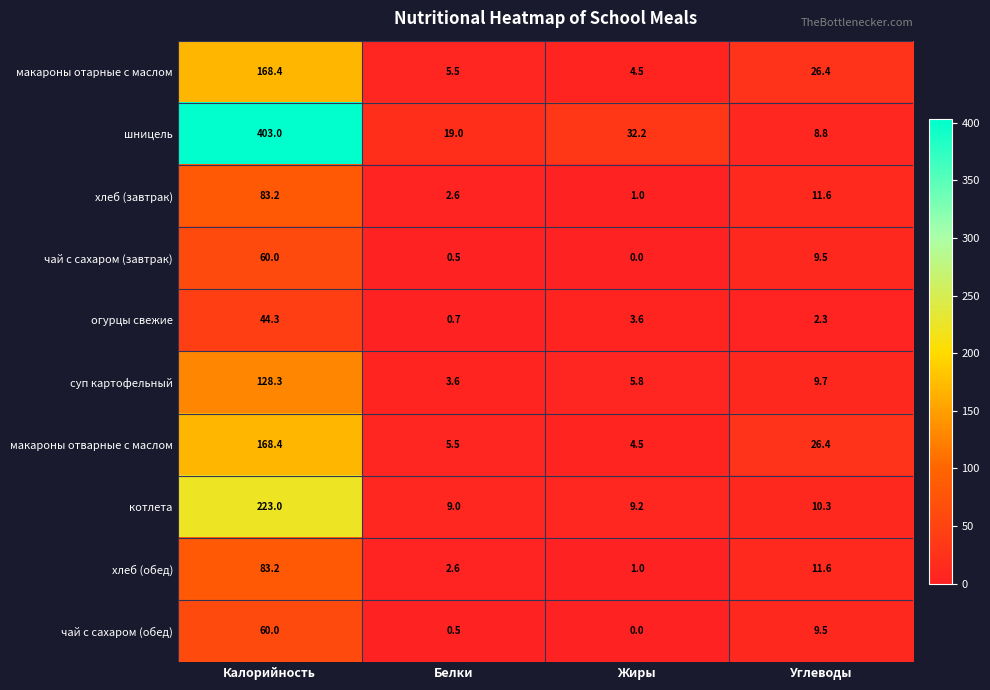

What is the difference between the макароны отарные с маслом values at Калорийность and Жиры?

163.9